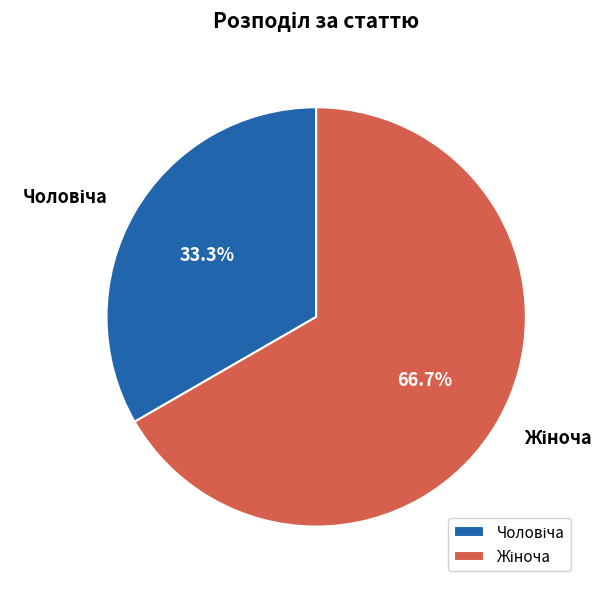

Is there a majority slice in this chart?

Yes